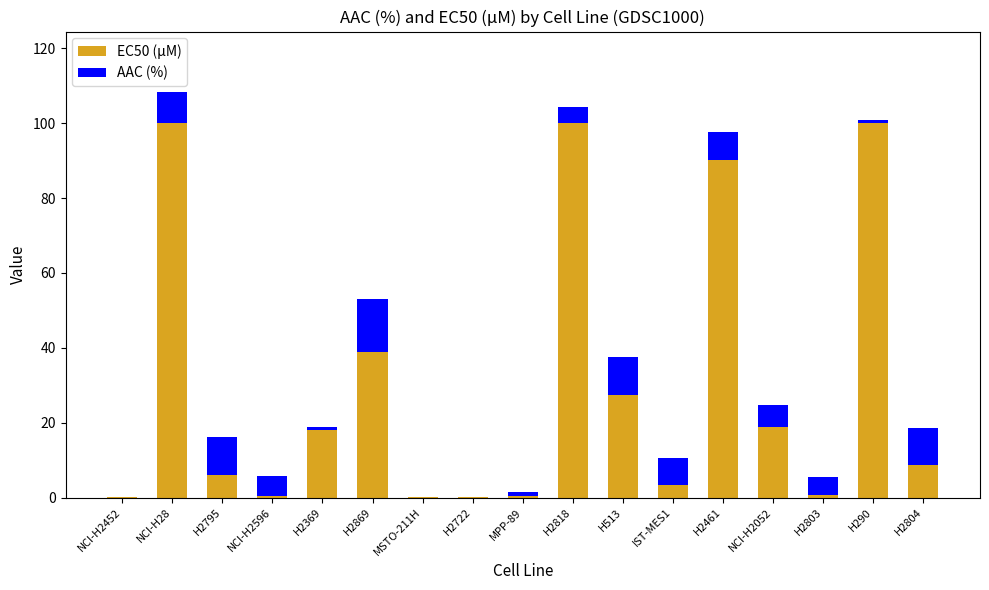

The value of EC50 (µM) at H513 is 36.1. True or false?

False